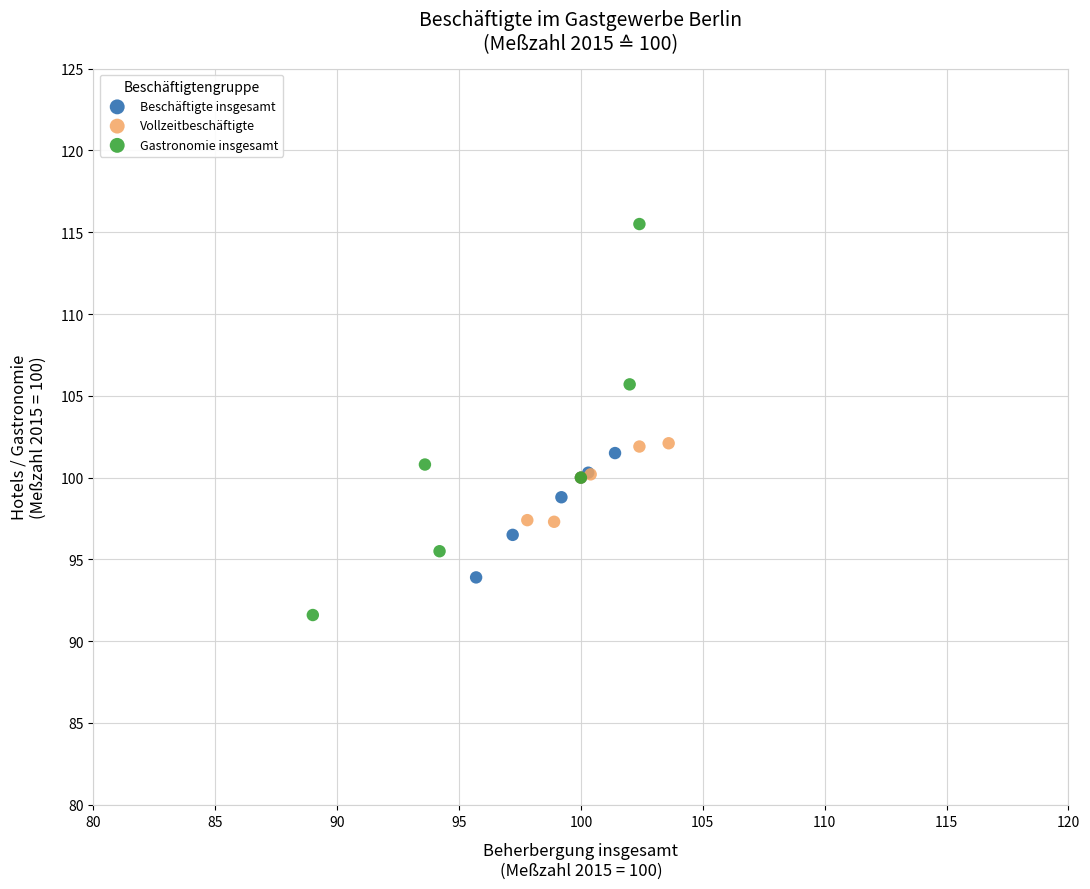

Which series contains the highest Y value?

Gastronomie insgesamt